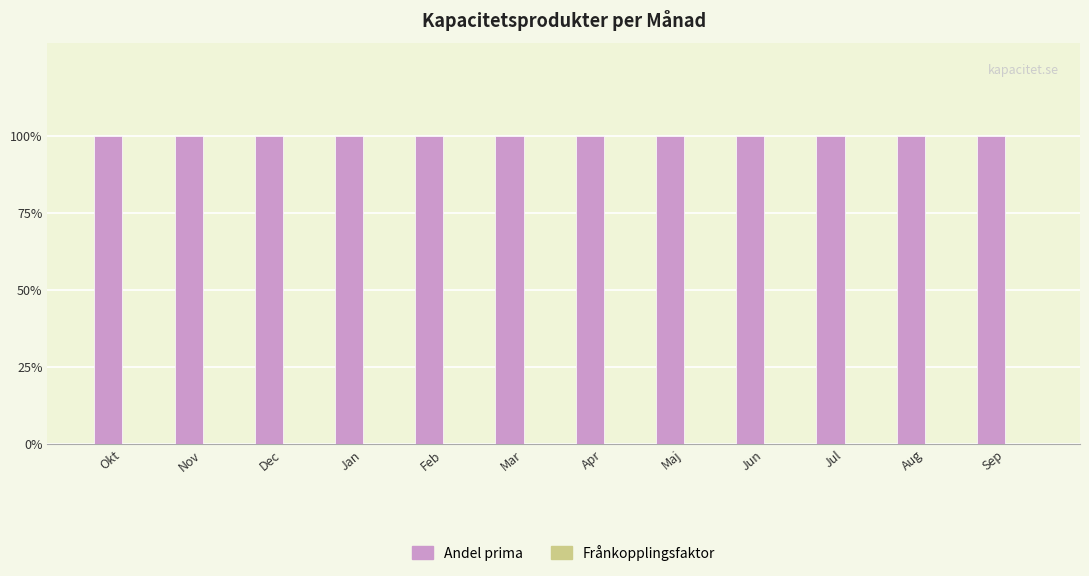

What is the label of the 8th bar from the right?

Feb